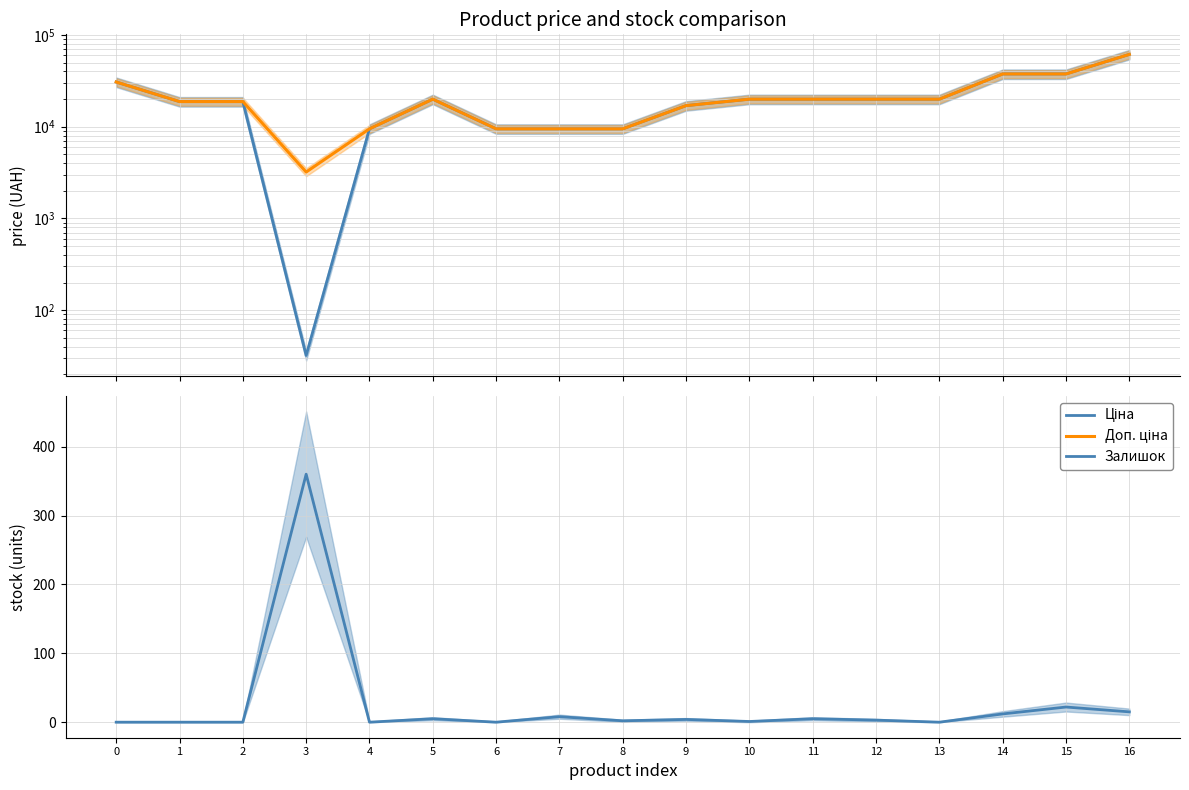

Rank the categories by Залишок value from lowest to highest.

0, 1, 2, 4, 6, 13, 10, 8, 12, 9, 5, 11, 7, 14, 16, 15, 3